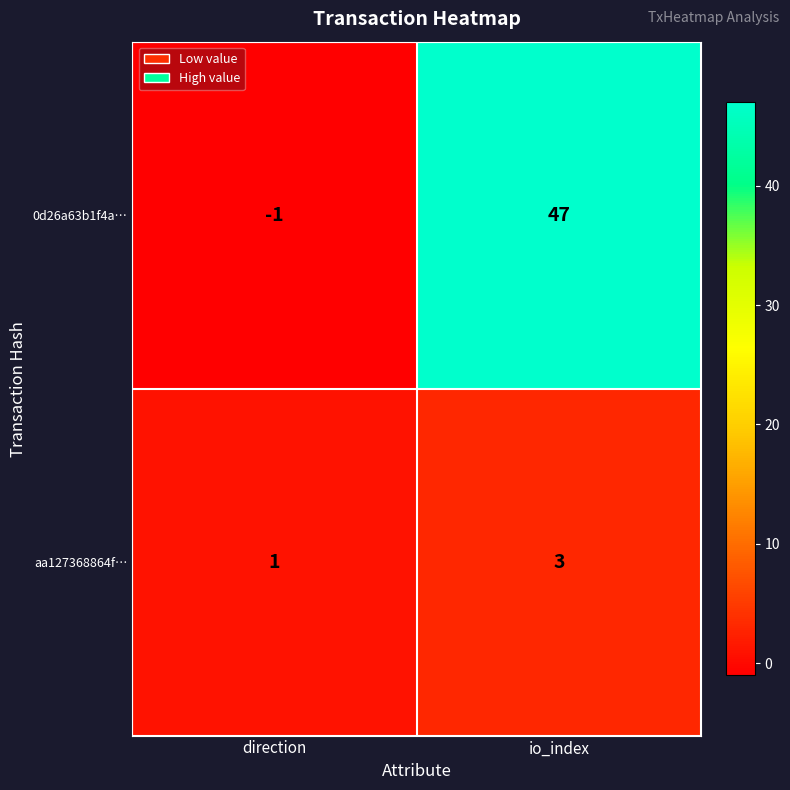

What is the sum of the 0d26a63b1f4a… values at io_index and direction?

46